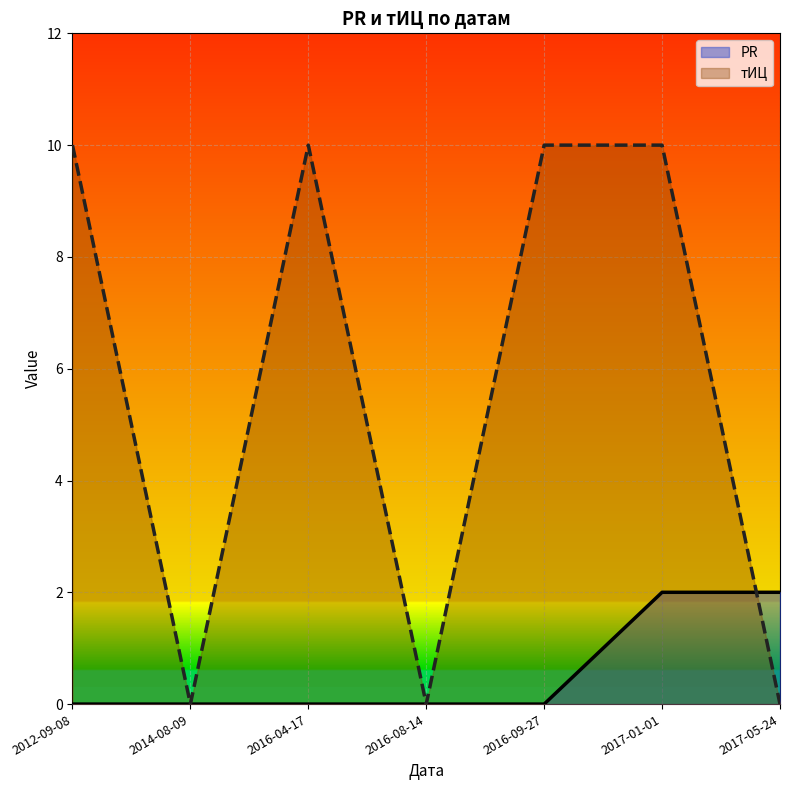

Reading left to right, transcribe all the data shown in this chart.

PR: 0	0	0	0	0	2	2
тИЦ: 10	0	10	0	10	10	0